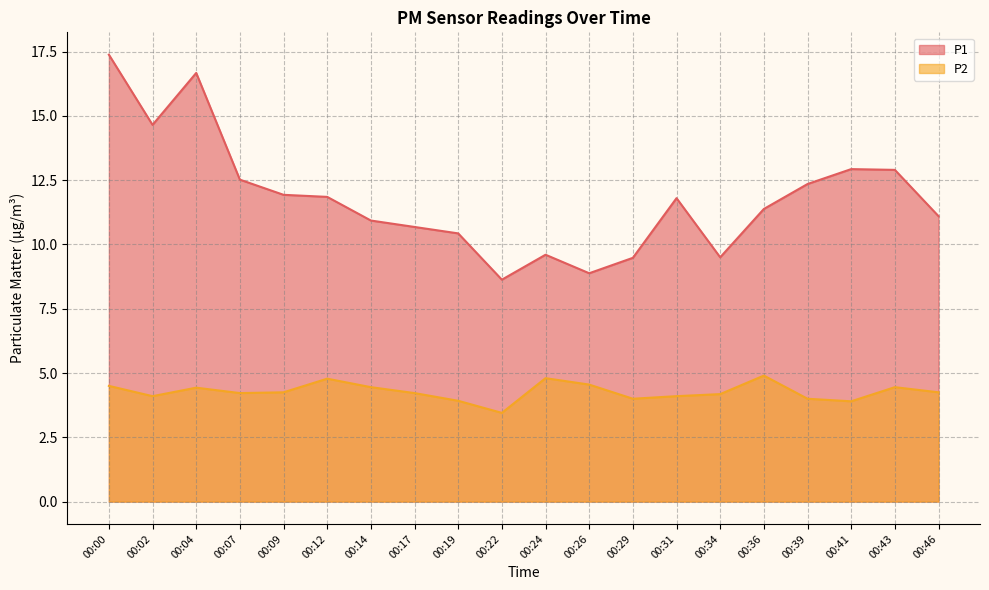

Rank the series at 00:02 from highest to lowest value.

P1, P2